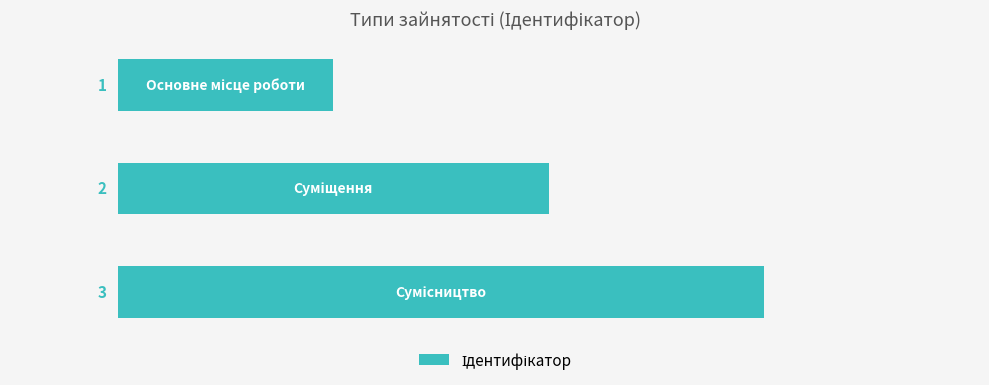

How many distinct data groups are displayed?

1